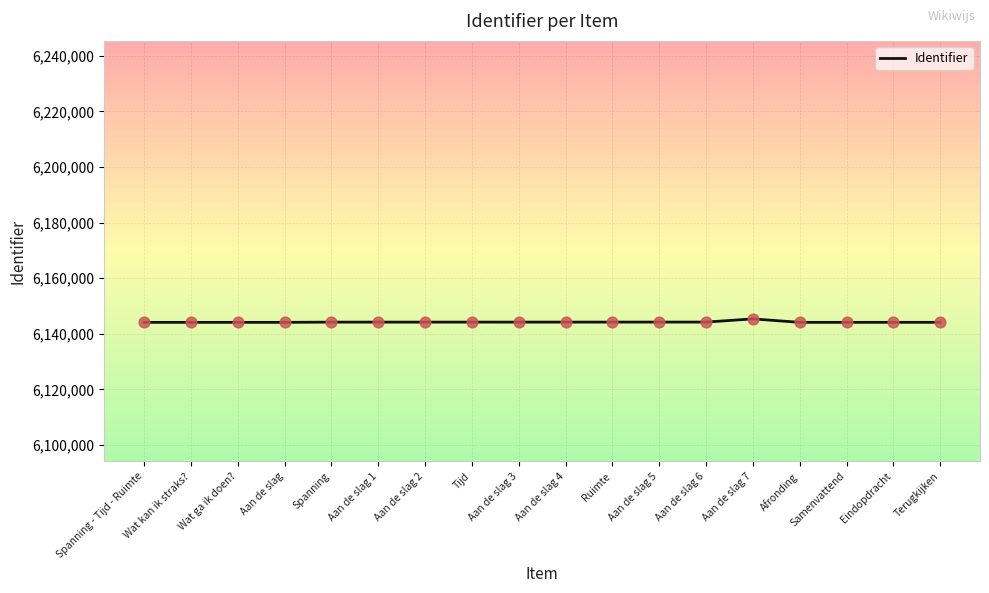

What is the ratio of the value at Aan de slag 3 to the value at Afronding?

1.0